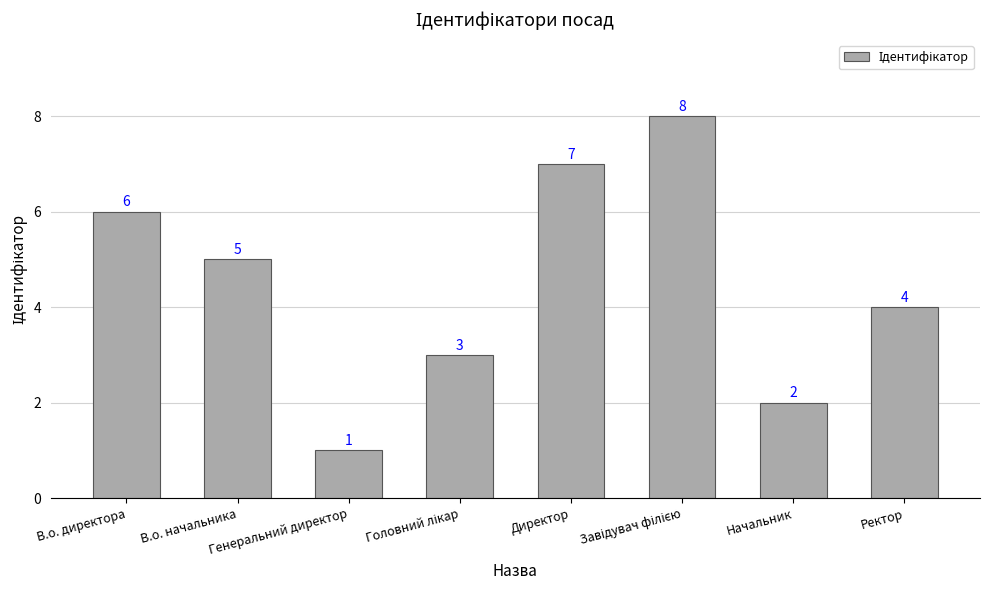

Count the values in the range 3 to 7.

5